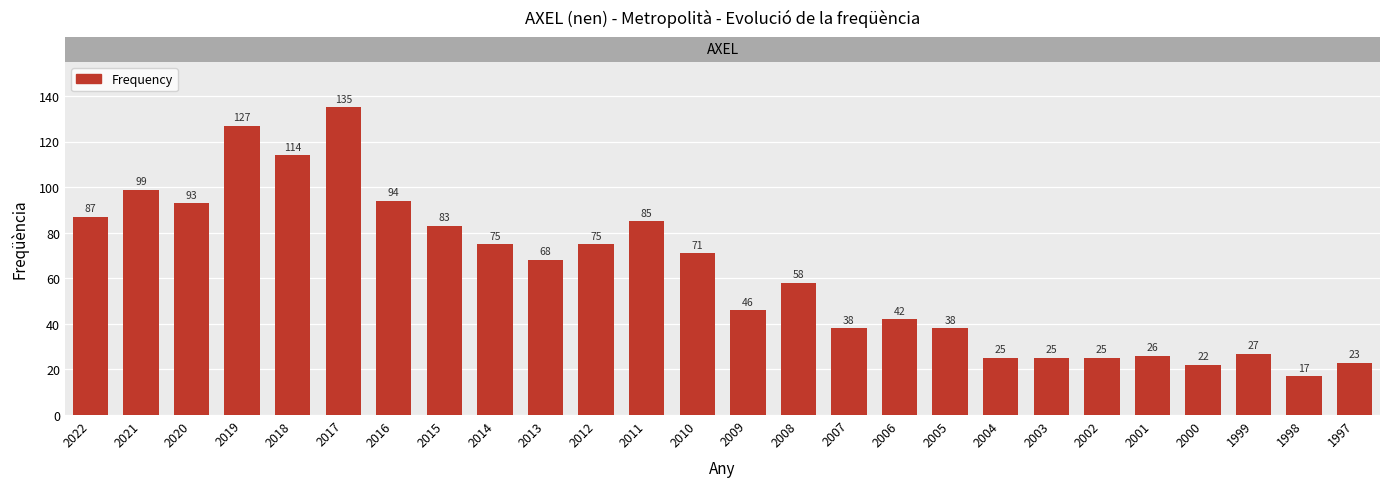

What is the sum of the values at 2015 and 1999?

110